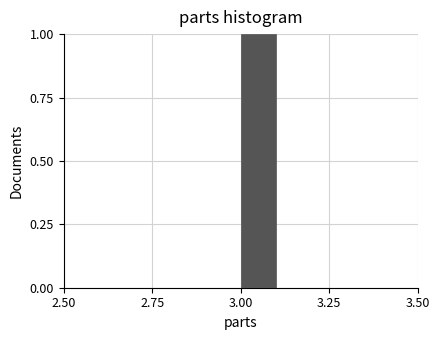

Read against the x-axis, roughly where is the centre of the tallest bar?

3.05